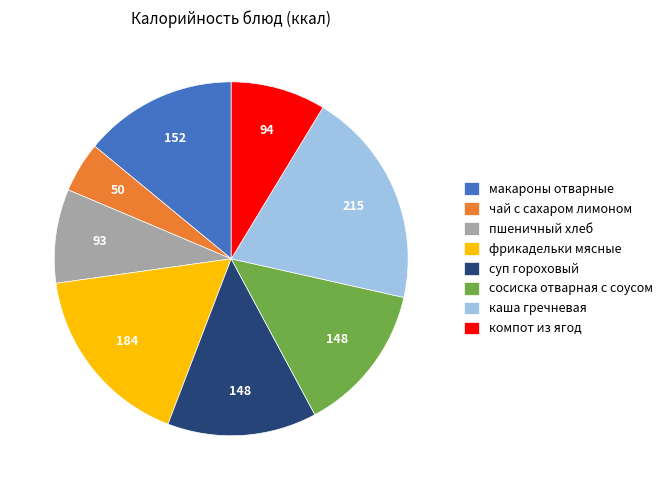

Count the number of slices in the pie.

8